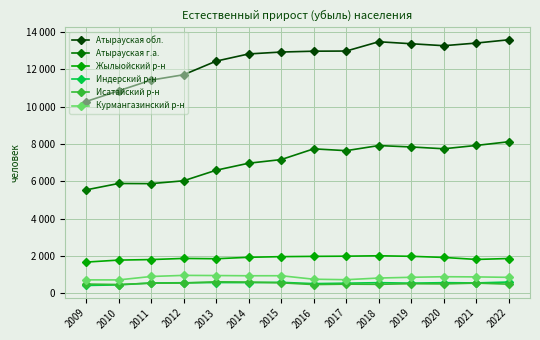

Does the chart have visible grid lines?

Yes